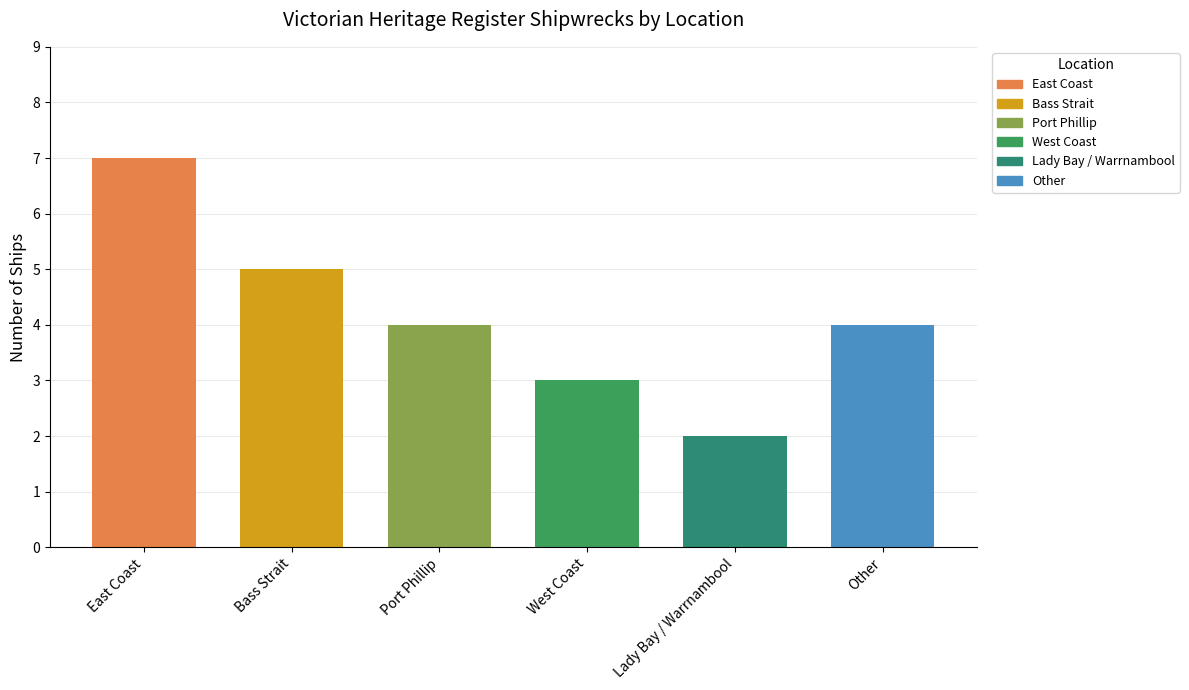

How many values are between 3 and 5?

4